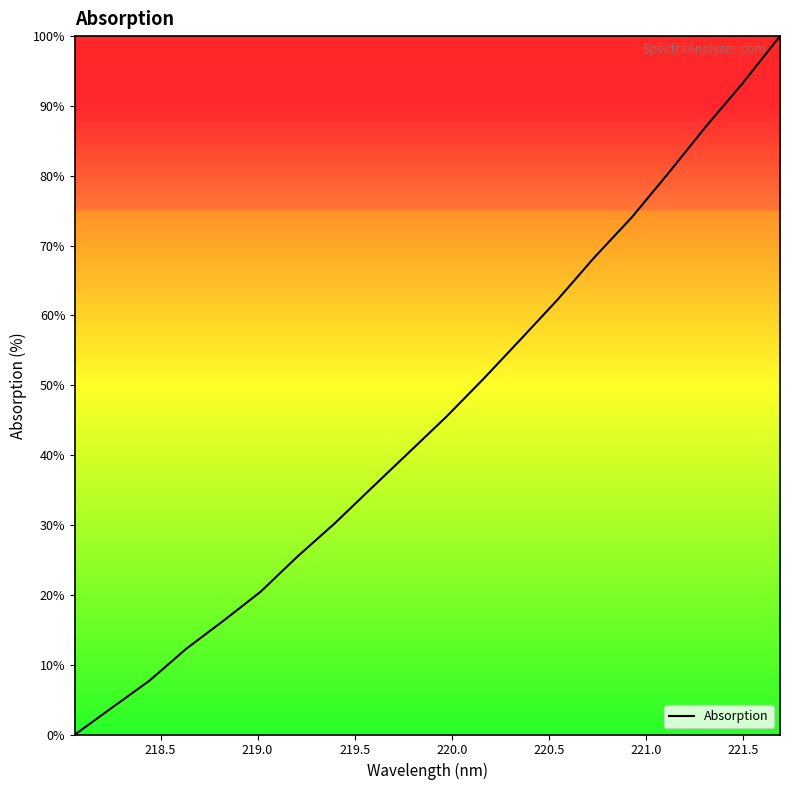

What is the maximum value shown in the chart?

100.0